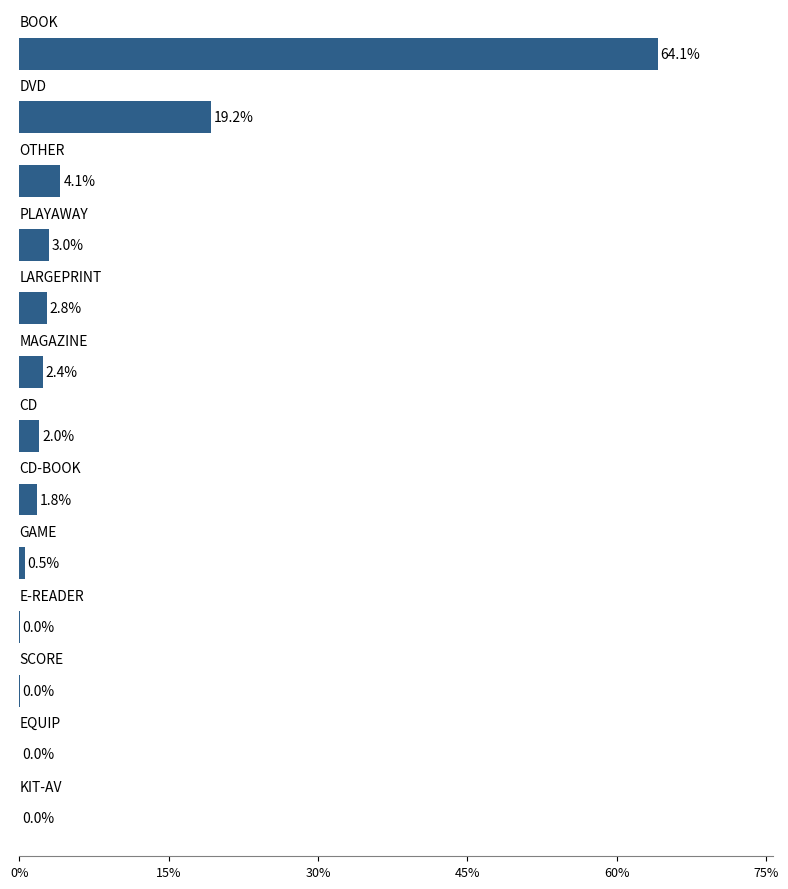

How many series are shown in this chart?

1